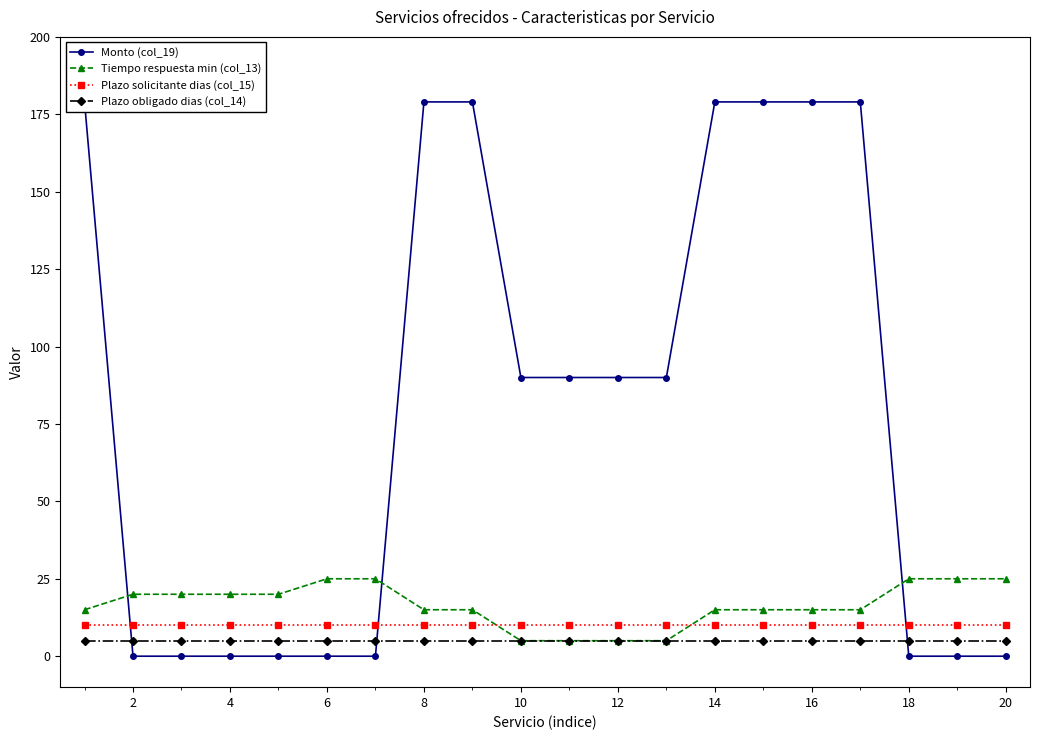

Reading right to left, transcribe all the data shown in this chart.

Monto (col_19): 0	0	0	179	179	179	179	90	90	90	90	179	179	0	0	0	0	0	0	179
Tiempo respuesta min (col_13): 25	25	25	15	15	15	15	5	5	5	5	15	15	25	25	20	20	20	20	15
Plazo solicitante dias (col_15): 10	10	10	10	10	10	10	10	10	10	10	10	10	10	10	10	10	10	10	10
Plazo obligado dias (col_14): 5	5	5	5	5	5	5	5	5	5	5	5	5	5	5	5	5	5	5	5